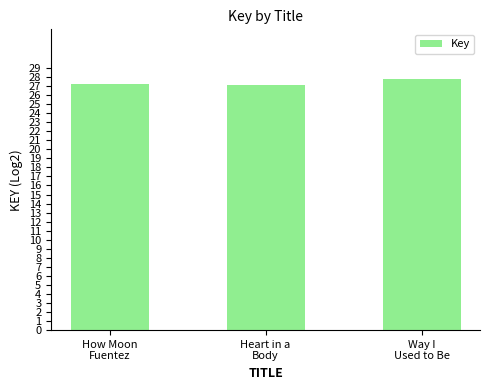

What is the value of the 2nd bar from the left?

27.1